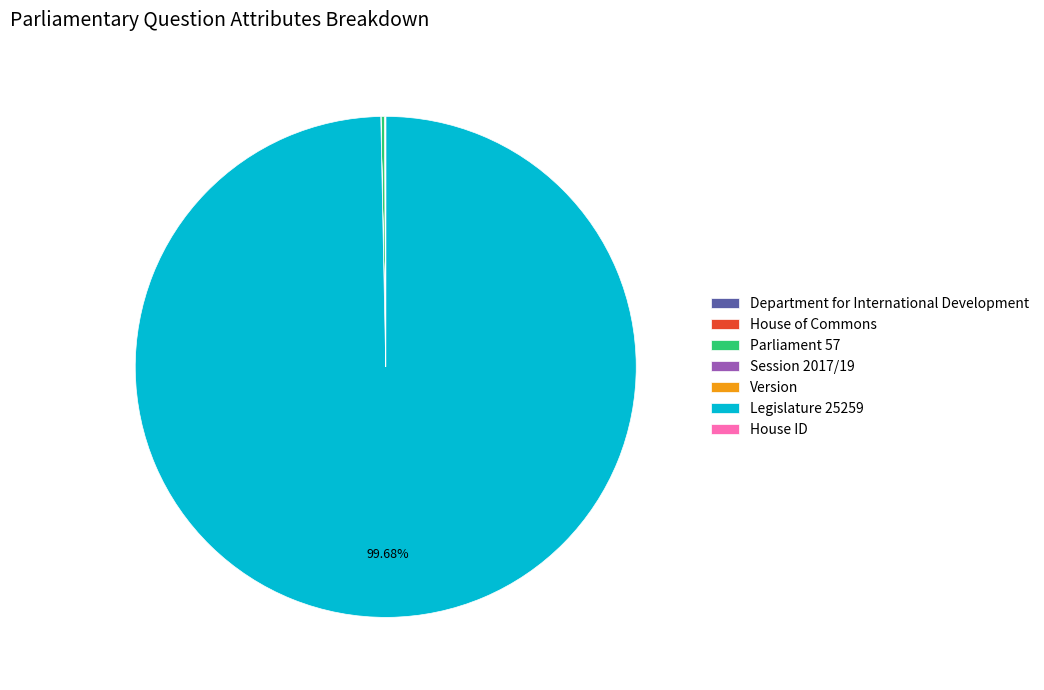

Is there any slice that represents more than half of the pie?

Yes